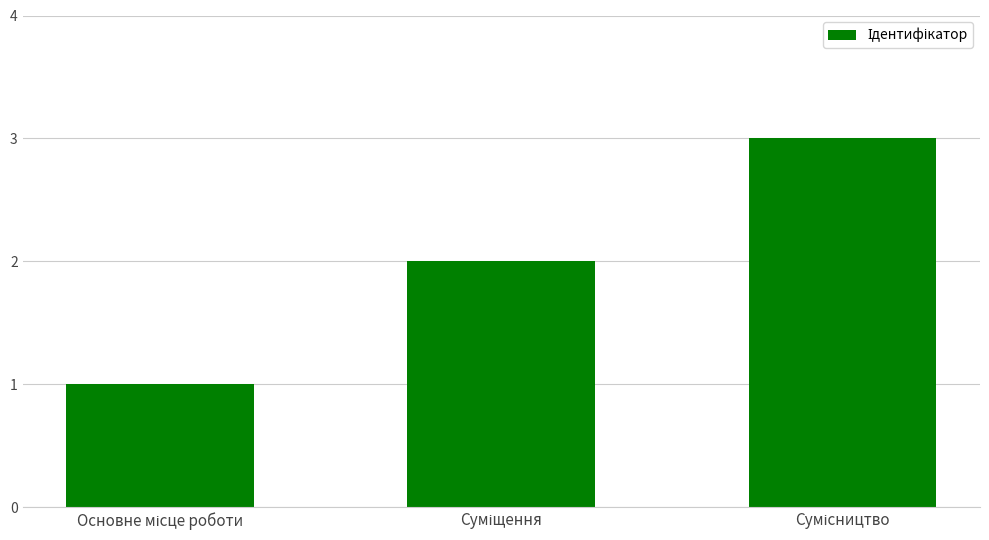

Reading left to right, transcribe all the data shown in this chart.

1	2	3